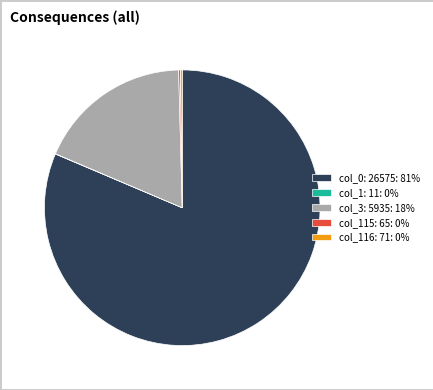

Which category accounts for the majority?

col_0: 26575: 81%